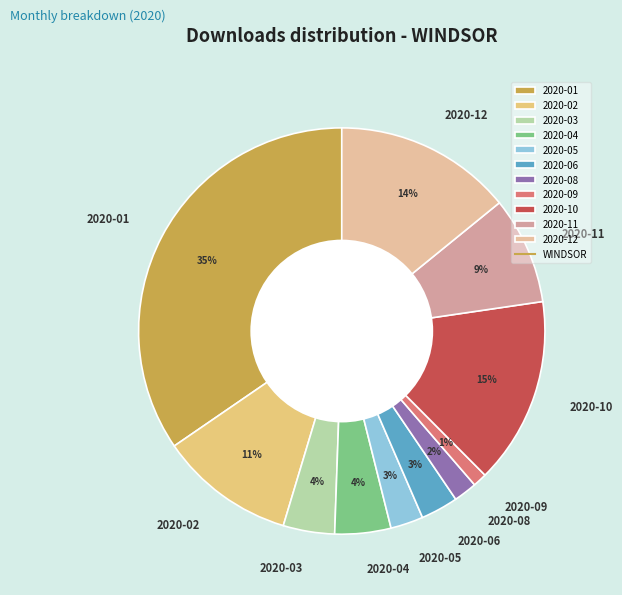

What percentage is the 2020-09 slice, to the nearest percent?

1%